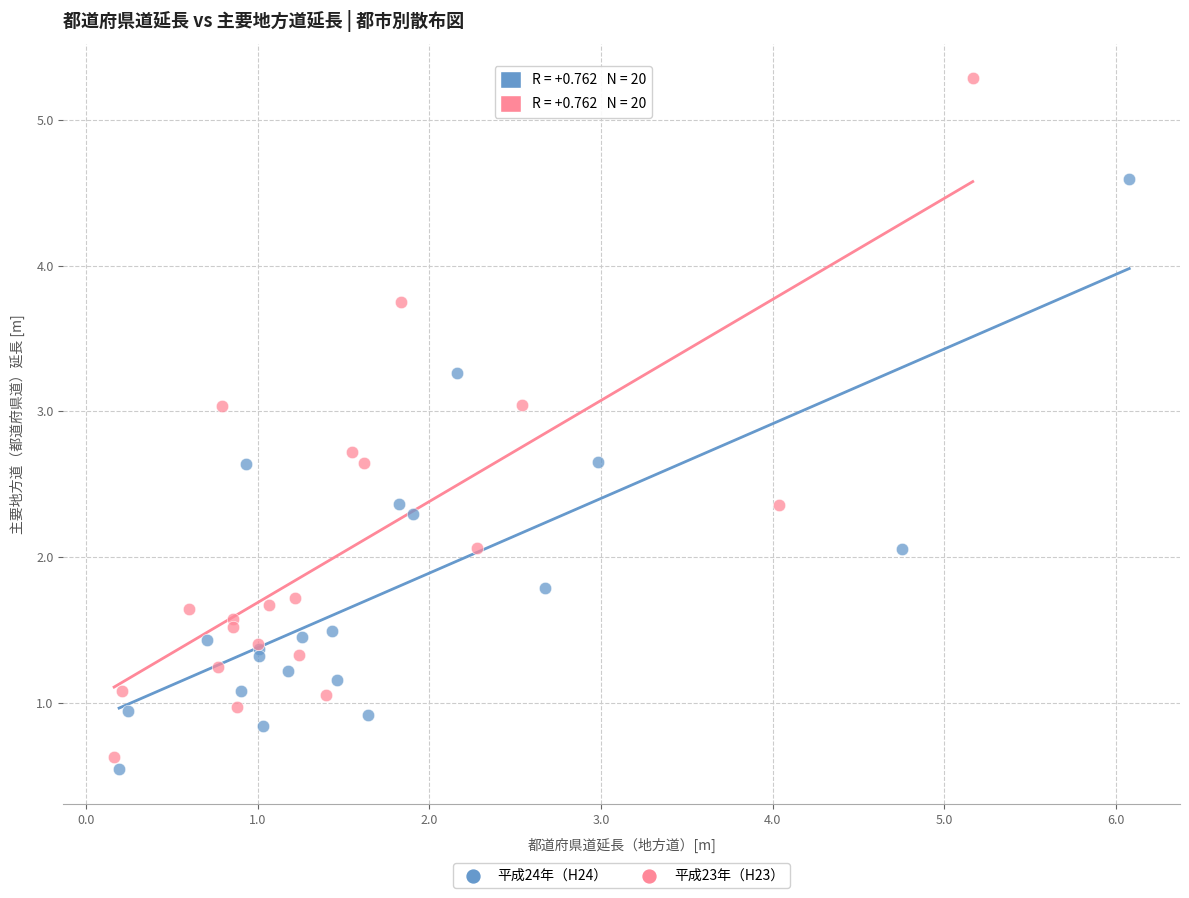

Which series contains the highest Y value?

平成23年（H23）